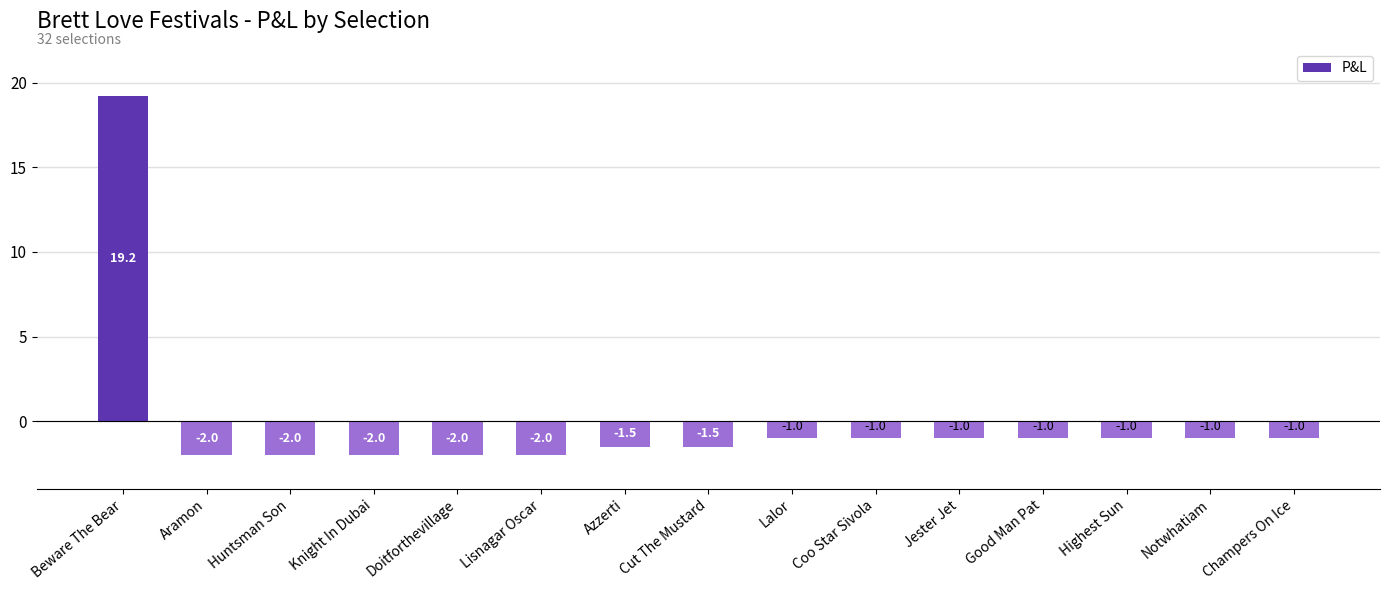

Does the chart contain any negative values?

Yes